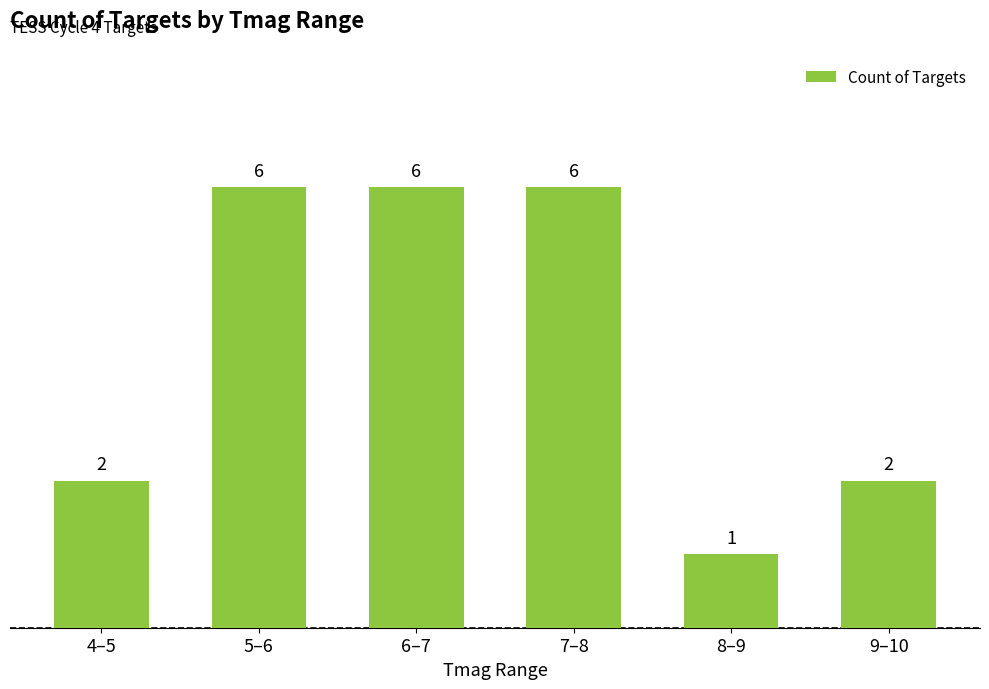

What is the label of the 2nd bar from the left?

5–6